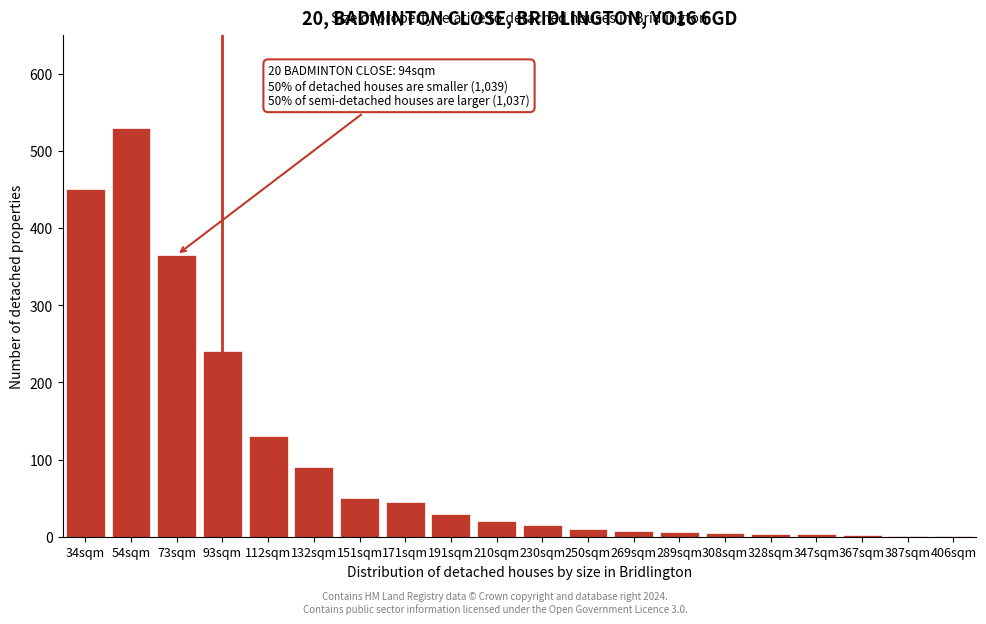

The chart shows a value of 3 at 347sqm. True or false?

True